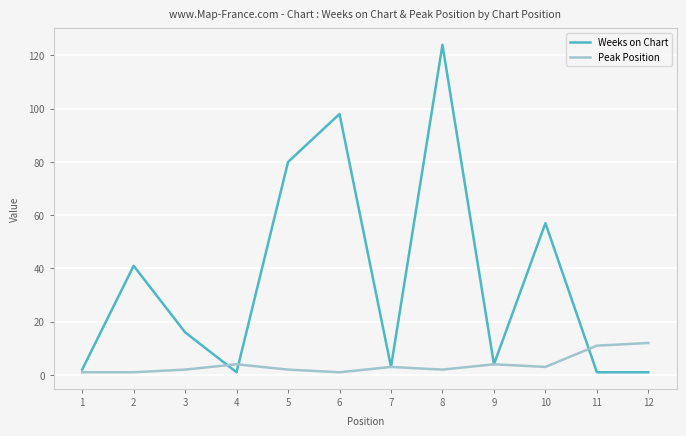

Reading right to left, extract all data points from this chart.

Weeks on Chart: 1	1	57	4	124	3	98	80	1	16	41	2
Peak Position: 12	11	3	4	2	3	1	2	4	2	1	1